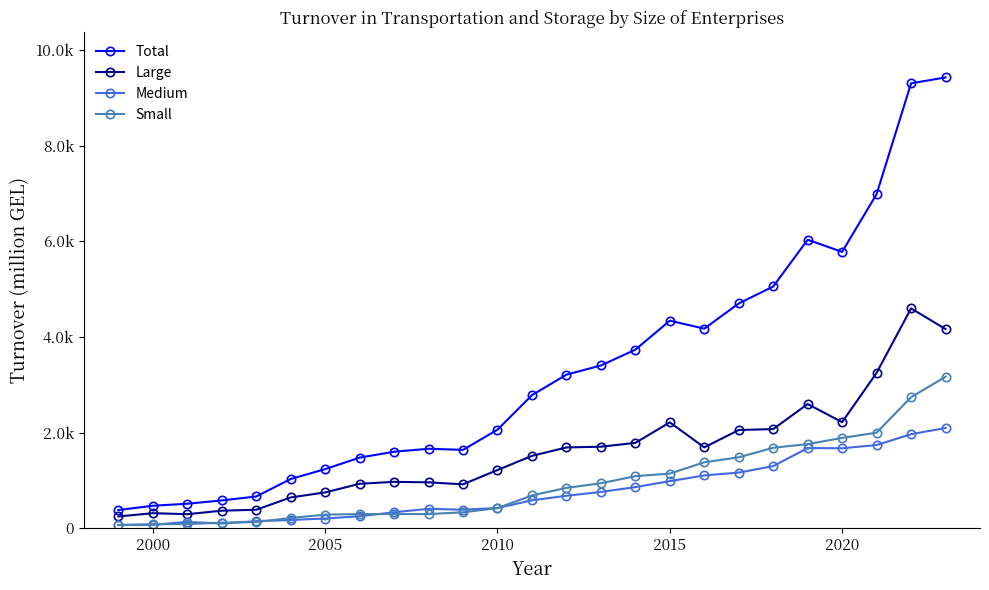

What are all the series names shown in the legend?

Total, Large, Medium, Small